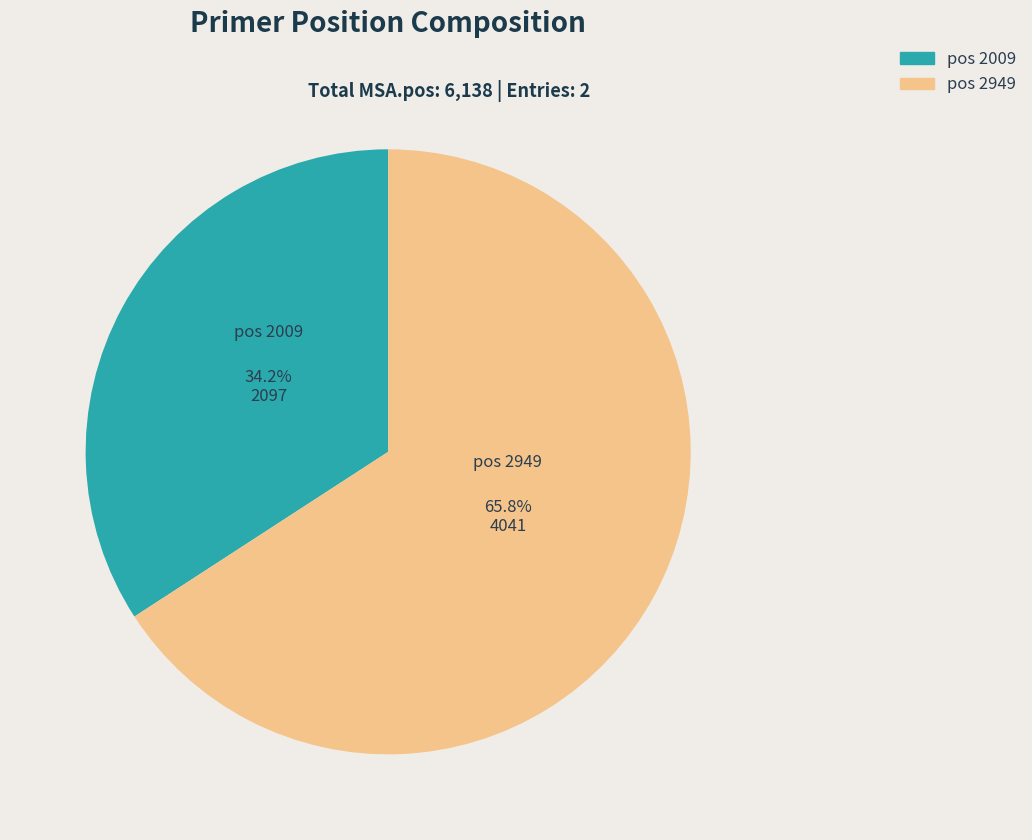

Which category has the smallest portion of the pie?

pos 2009